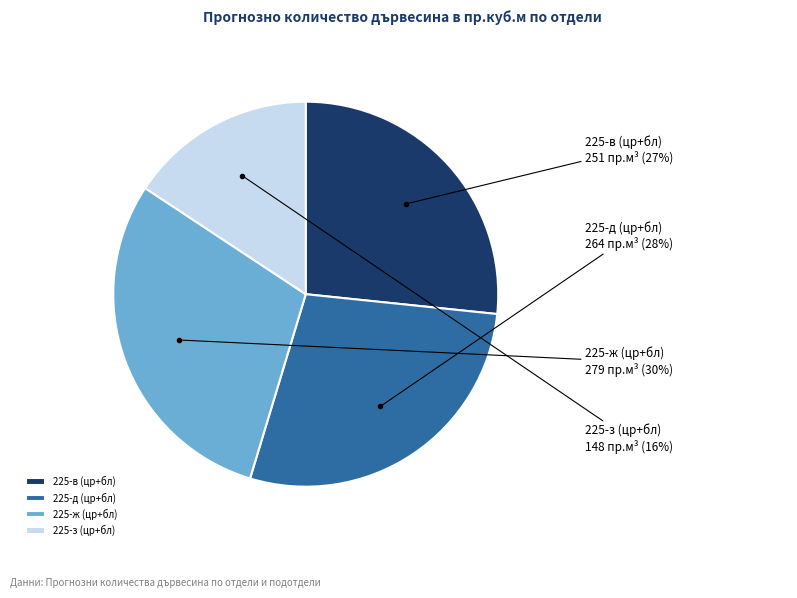

Combined, do 225-в (цр+бл) and 225-ж (цр+бл) account for over 50%?

Yes